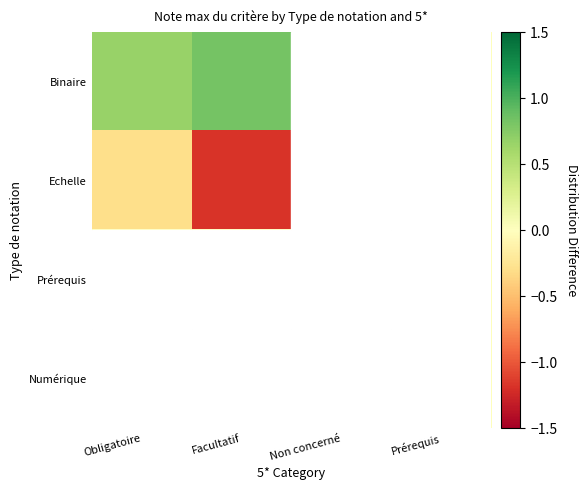

At Facultatif, list the series in order from smallest to largest.

Echelle, Prérequis, Numérique, Binaire